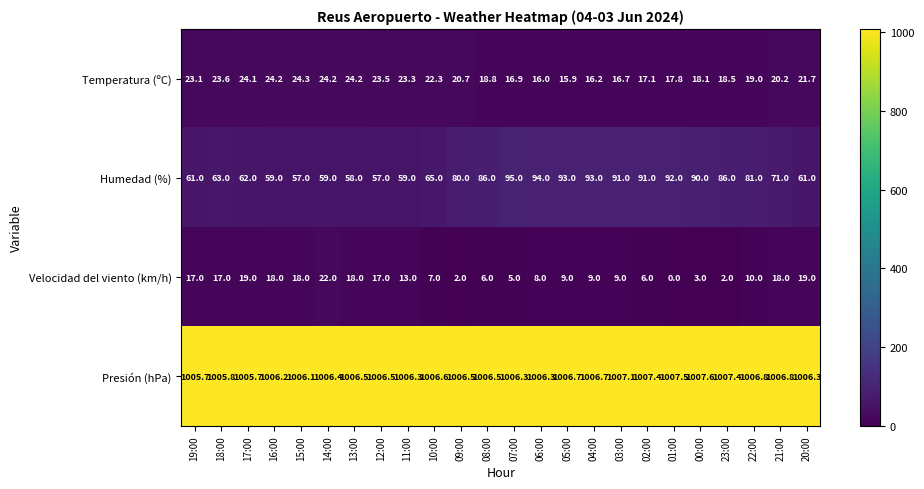

Which series has the largest range (max minus min)?

Humedad (%)